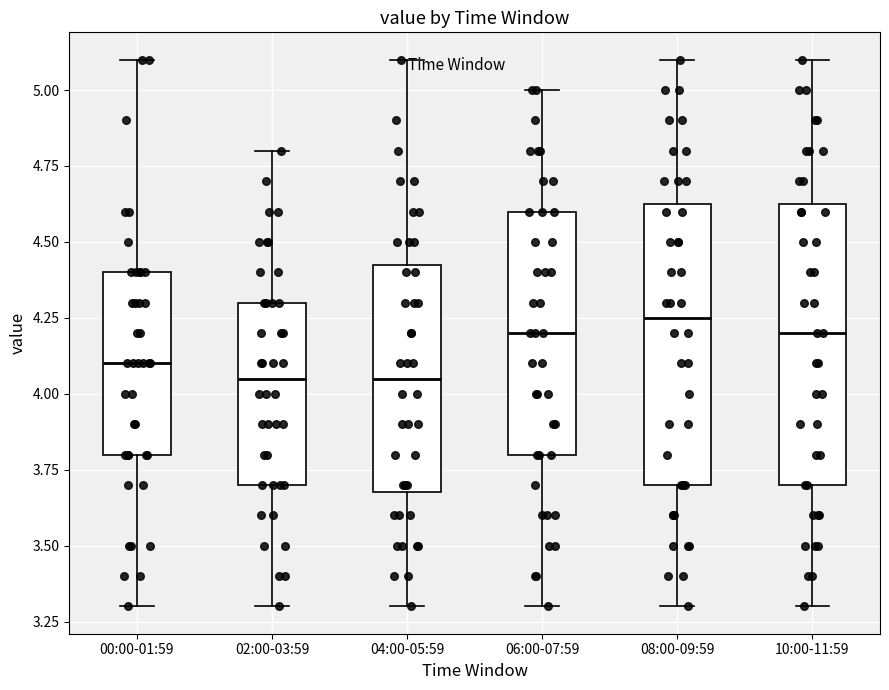

Where does the median line of the box for 04:00-05:59 sit on the y-axis? The values are not printed on the chart, so give them approximately, as read against the axis.

4.05